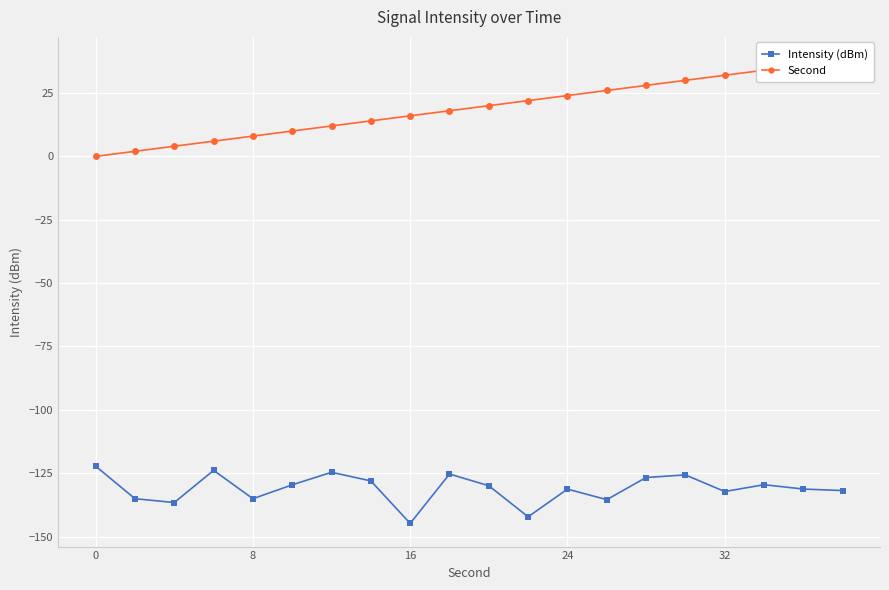

True or false: Intensity (dBm) has more than 1 points higher than both neighbors.

True